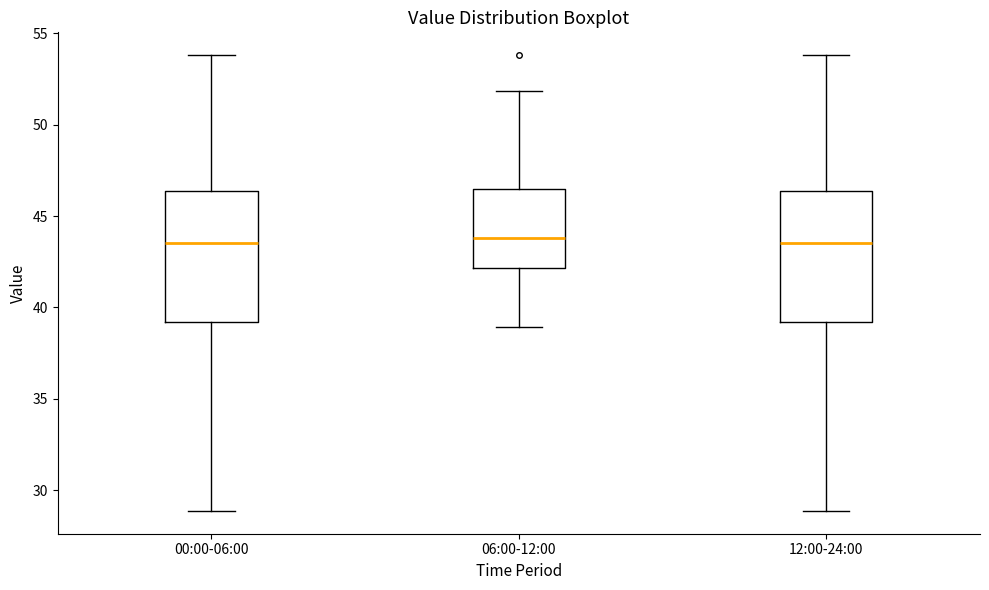

Where is the lower edge of the box for 00:00-06:00 on the y-axis? The values are not printed on the chart, so give them approximately, as read against the axis.

39.0